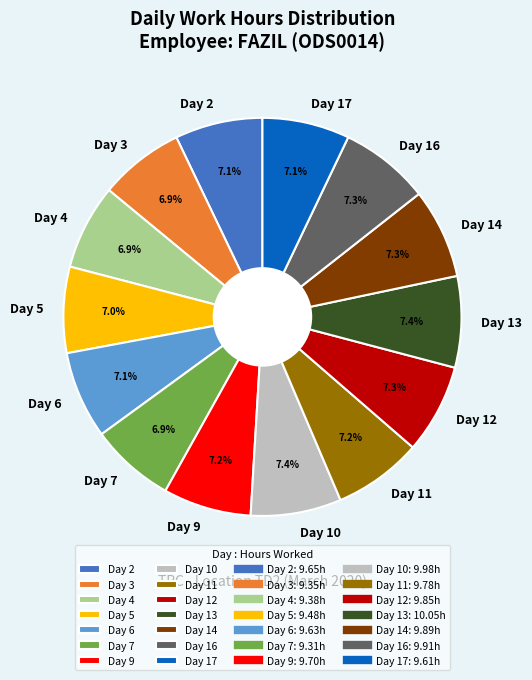

What is the ratio of the value at Day 14 to the value at Day 5?

1.0